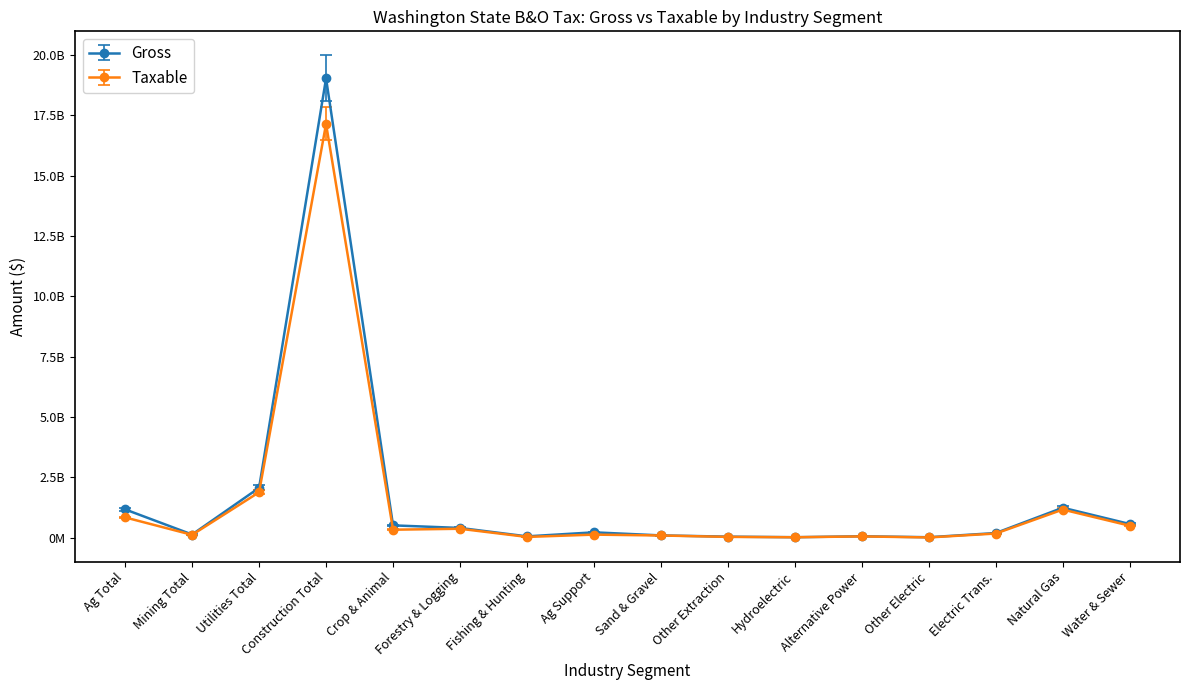

What are all the series names shown in the legend?

Gross, Taxable